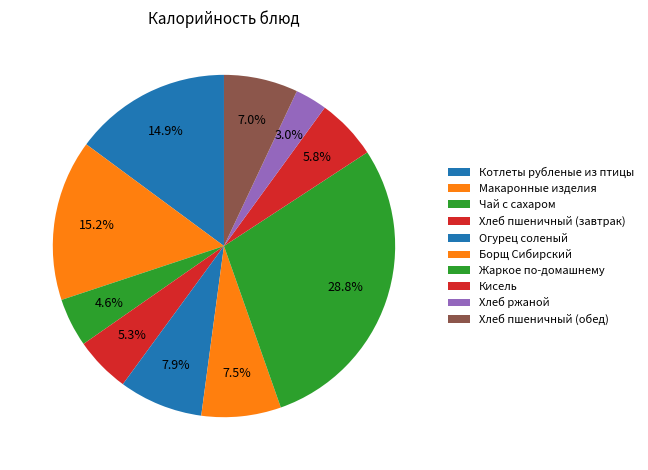

To the nearest percent, what is the average slice percentage?

10%